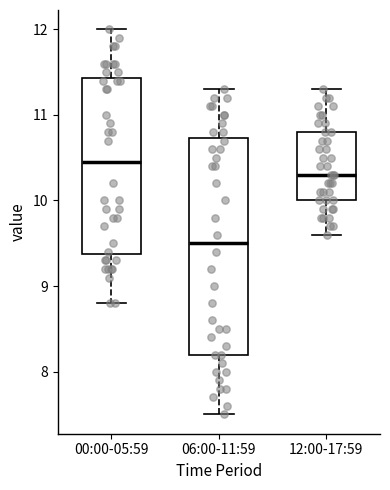

Comparing the boxes themselves (not the whiskers), which one is the tallest?

06:00-11:59